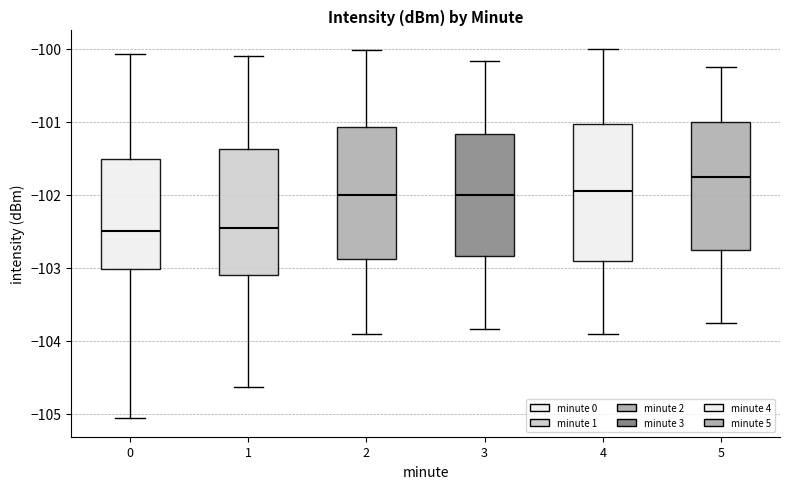

Reading left to right, read every box against the y-axis: the position of its median line, the range the box covers, and the ends of its whiskers. The values are not printed on the chart, so give them approximately, as read against the axis.

0: median -102.5, box -103.0 to -101.5, whiskers -105.1 to -100.1
1: median -102.5, box -103.1 to -101.4, whiskers -104.6 to -100.1
2: median -102.0, box -102.9 to -101.1, whiskers -103.9 to -100.0
3: median -102.0, box -102.8 to -101.2, whiskers -103.8 to -100.2
4: median -101.9, box -102.9 to -101.0, whiskers -103.9 to -100.0
5: median -101.7, box -102.7 to -101.0, whiskers -103.7 to -100.2